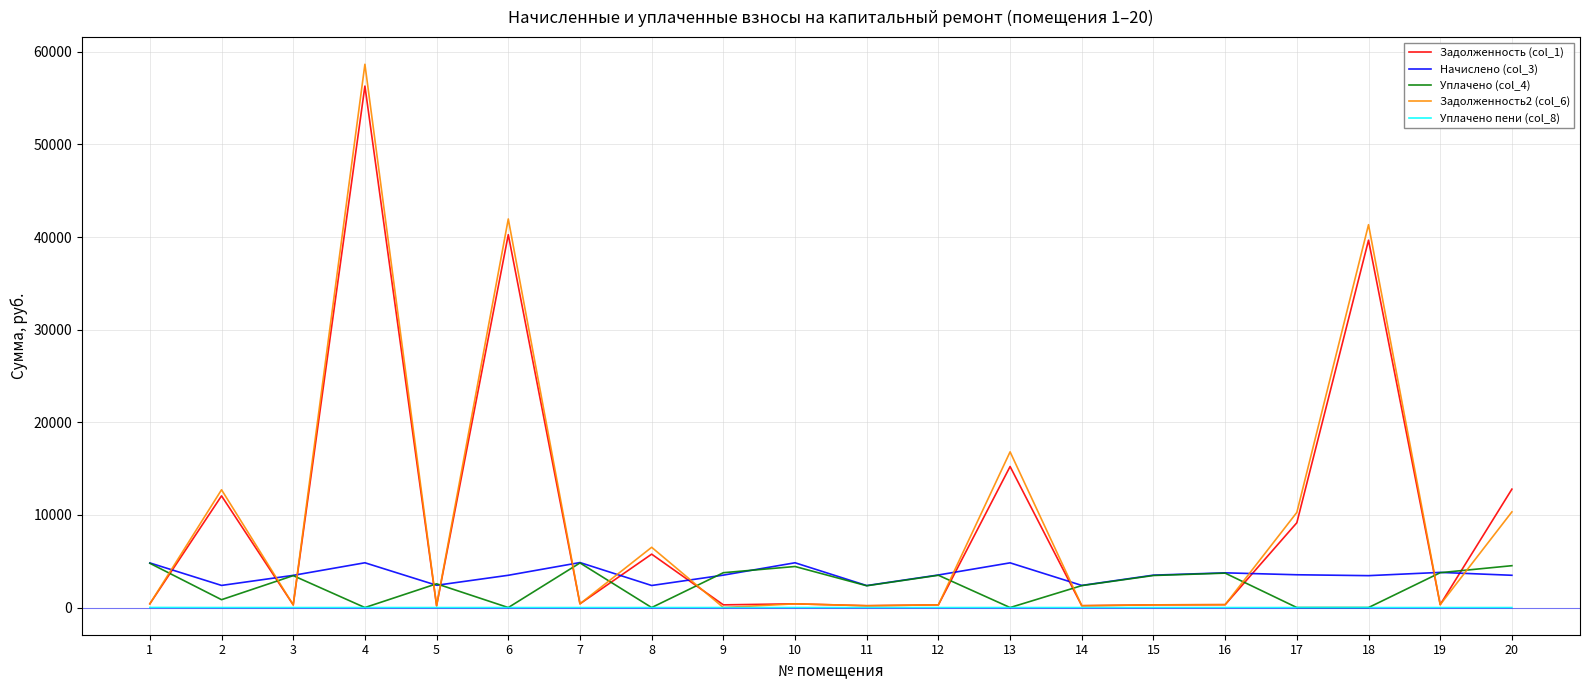

At which category does Задолженность2 (col_6) reach its first local peak?

2